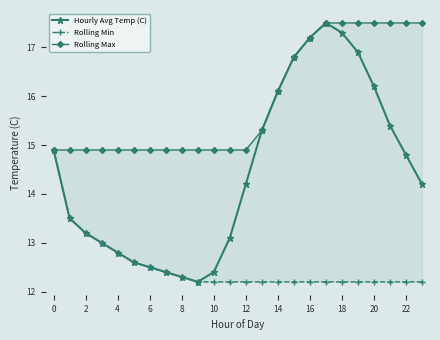

Which category has the highest value across all series?

17